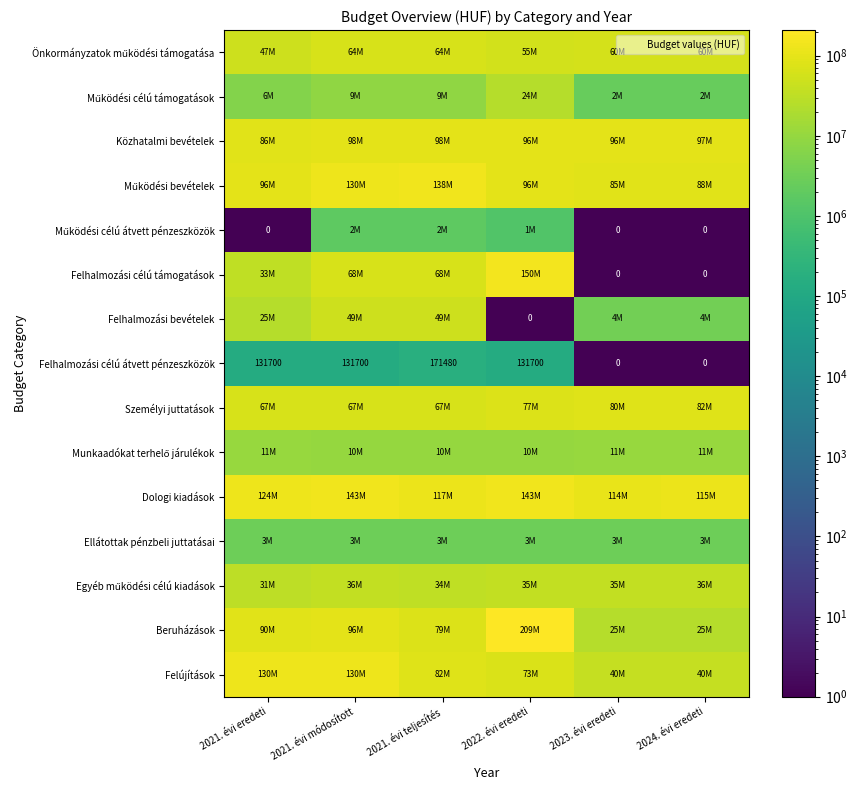

How many Felhalmozási célú átvett pénzeszközök values are between 0 and 131700?

5